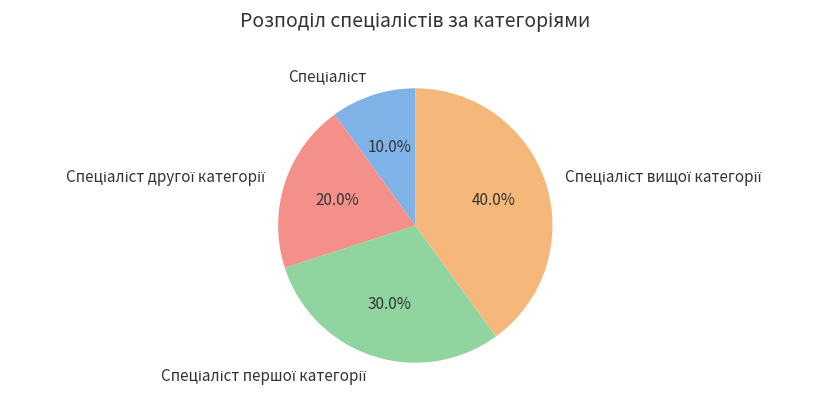

Is there a majority slice in this chart?

No